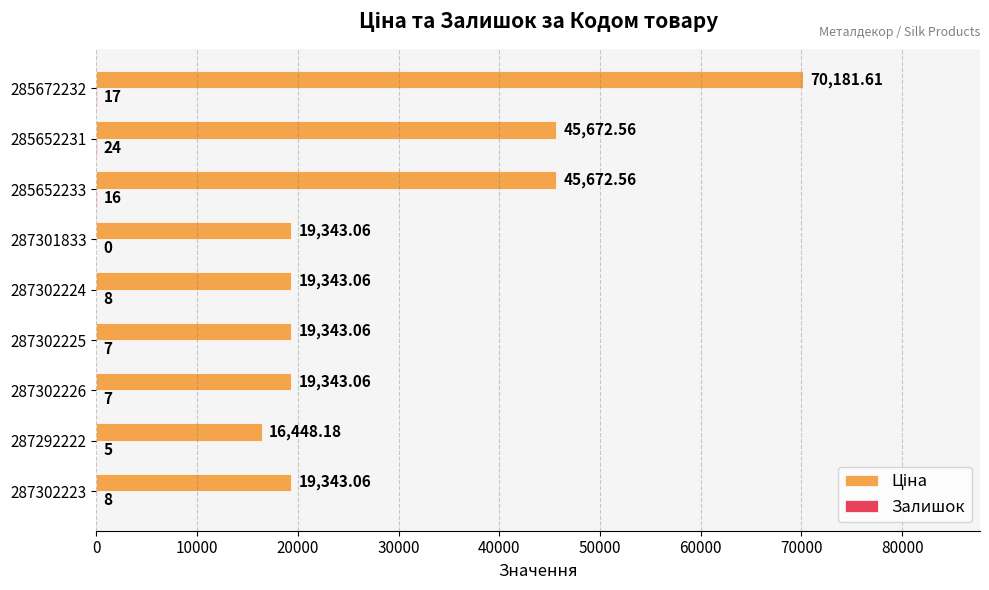

What is the value of the Ціна bar at the 2nd from the left?

16448.2